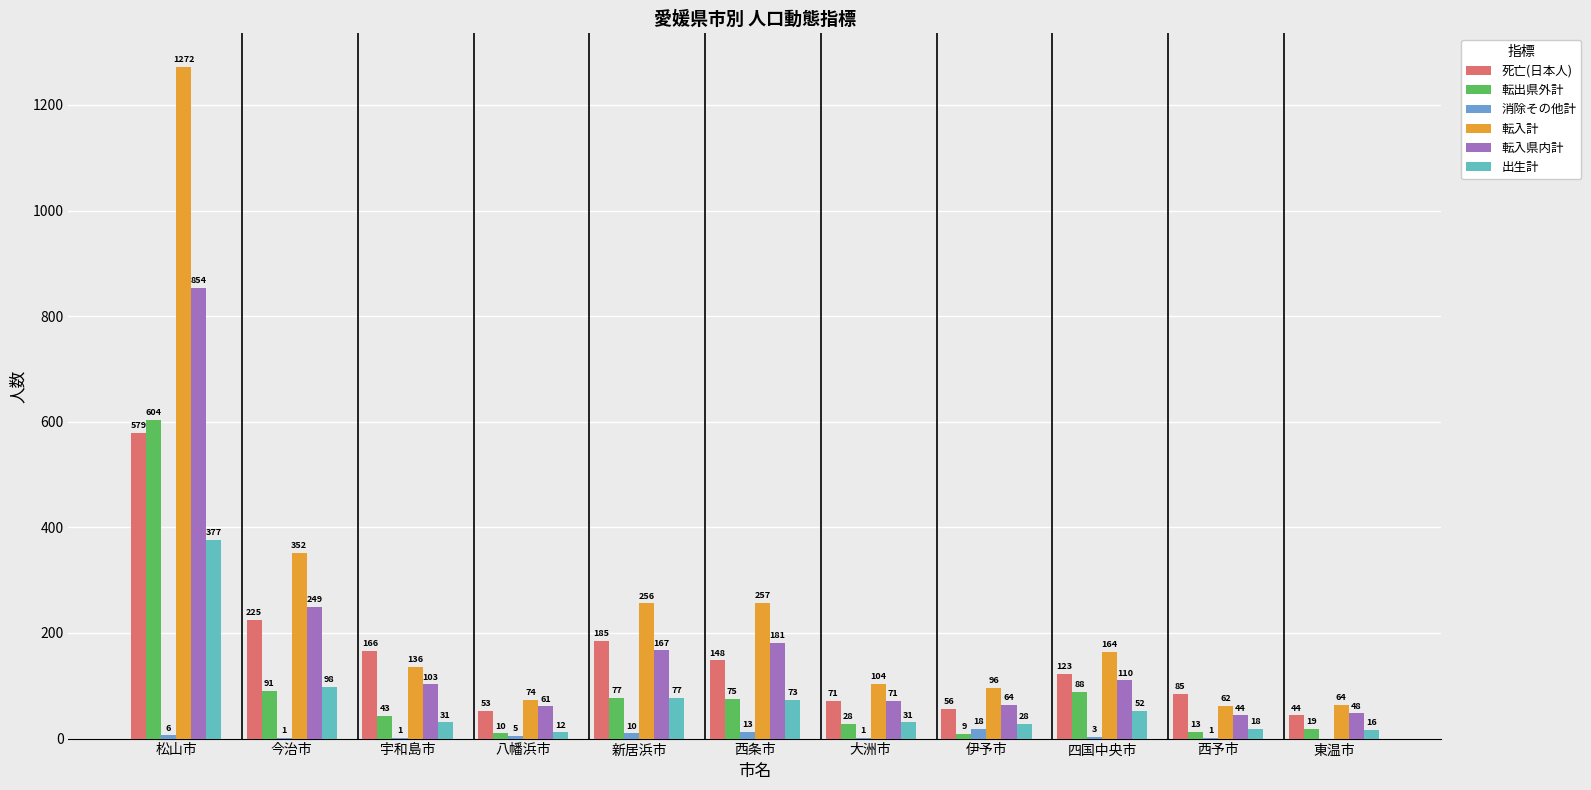

Reading left to right, list all the values displayed in this chart.

死亡(日本人): 579	225	166	53	185	148	71	56	123	85	44
転出県外計: 604	91	43	10	77	75	28	9	88	13	19
消除その他計: 6	1	1	5	10	13	1	18	3	1	0
転入計: 1272	352	136	74	256	257	104	96	164	62	64
転入県内計: 854	249	103	61	167	181	71	64	110	44	48
出生計: 377	98	31	12	77	73	31	28	52	18	16